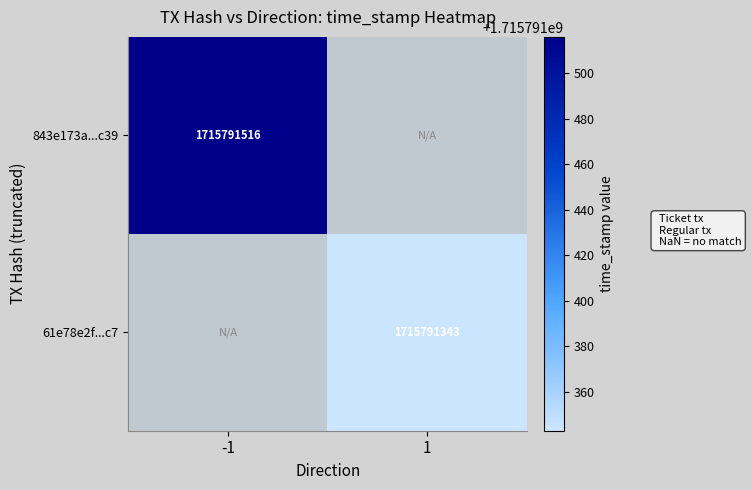

What is the greatest value displayed?

1715791516